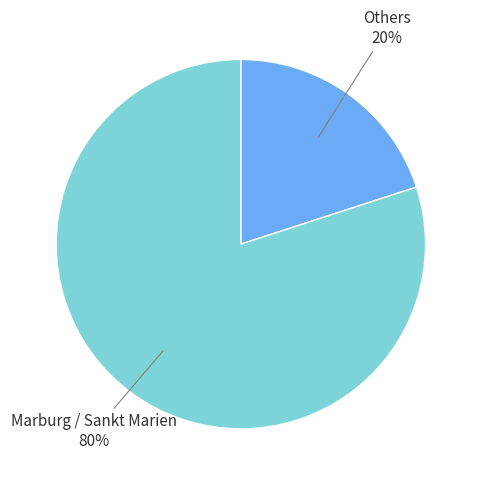

To the nearest percent, what is the difference between the largest and smallest slice percentages?

60%